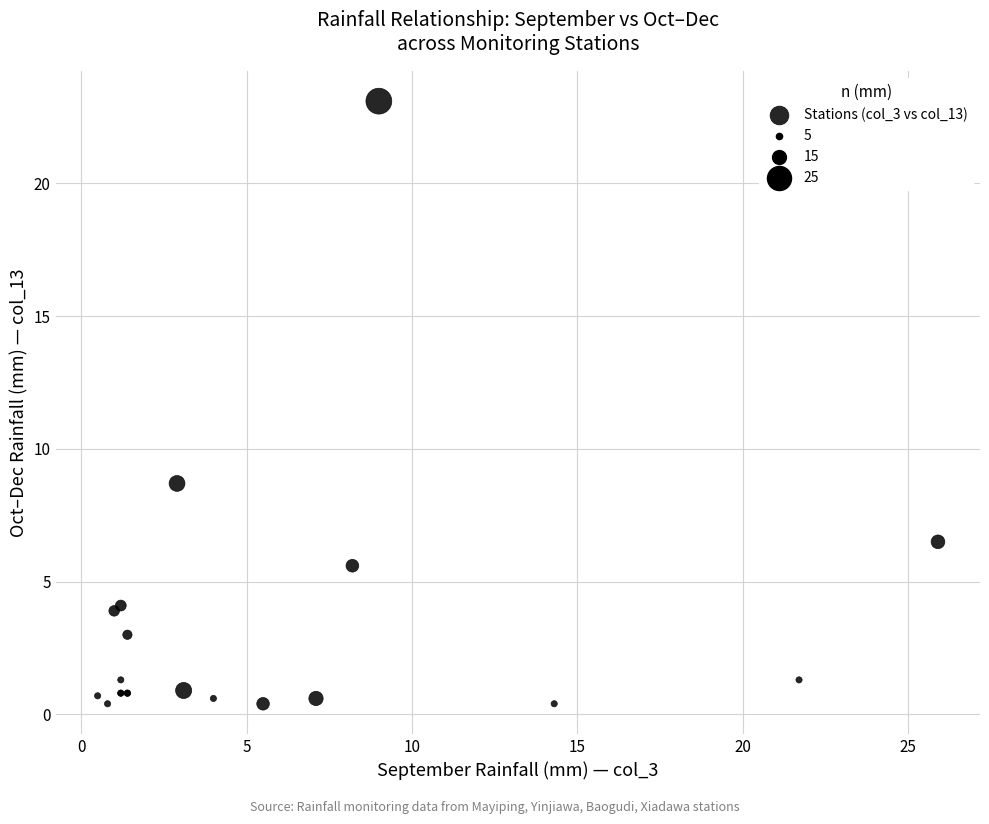

What Y value in the scatter plot is closest to 11?

8.7